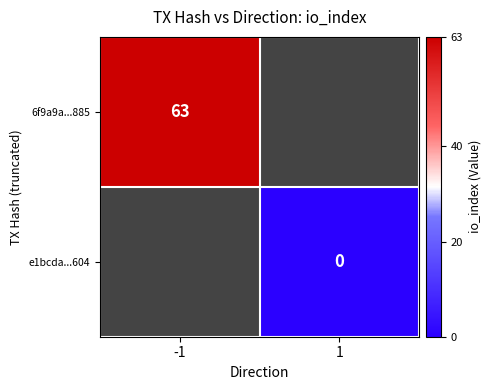

At which category does the chart reach its minimum across all series?

1